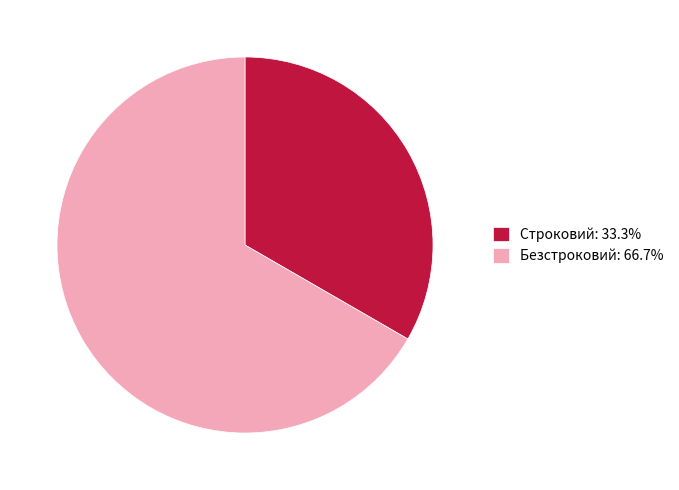

Is there a majority slice in this chart?

Yes